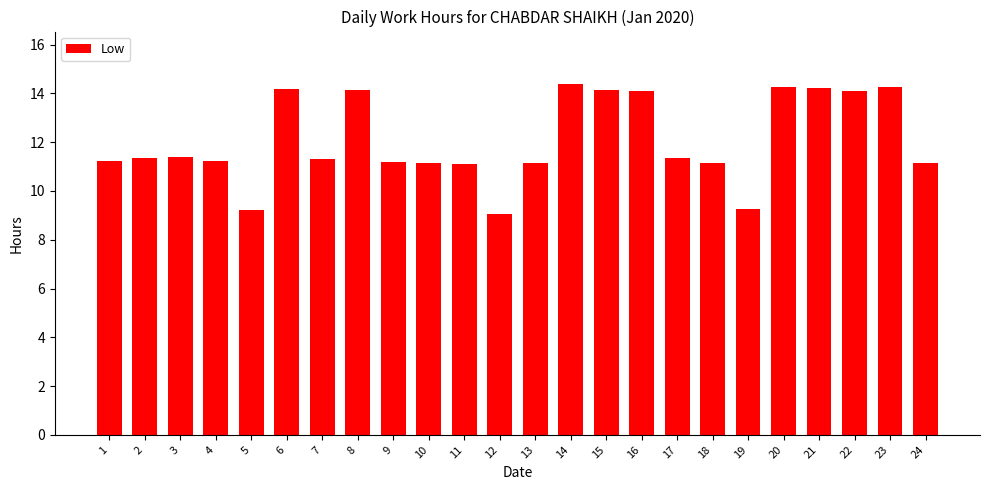

What is the value of the 24th bar from the left?

11.2